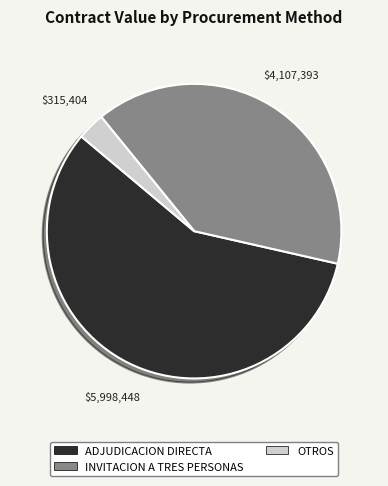

Does any single category account for the majority?

Yes